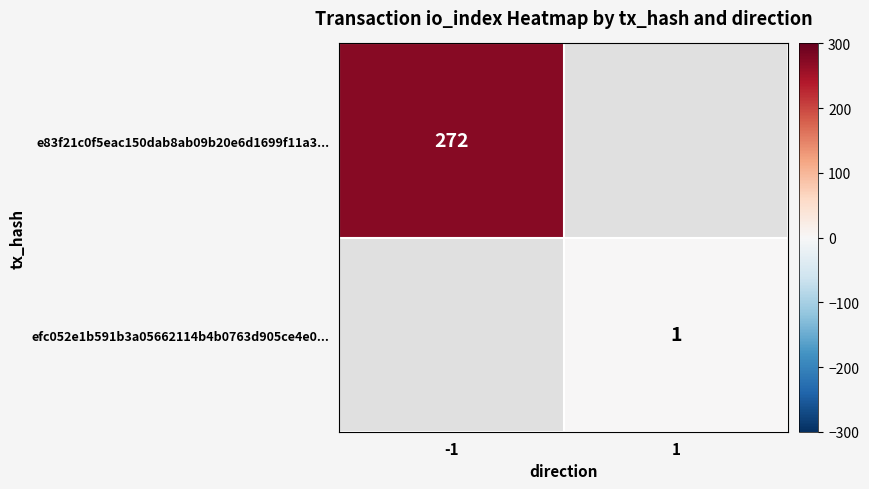

At how many categories does at least one series exceed 213?

1